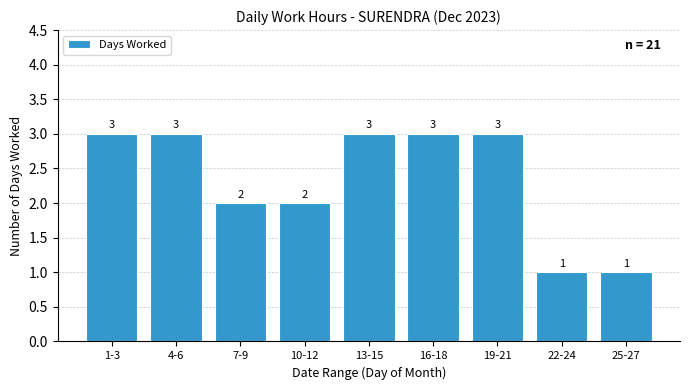

The chart shows a value of 2 at 22-24. True or false?

False